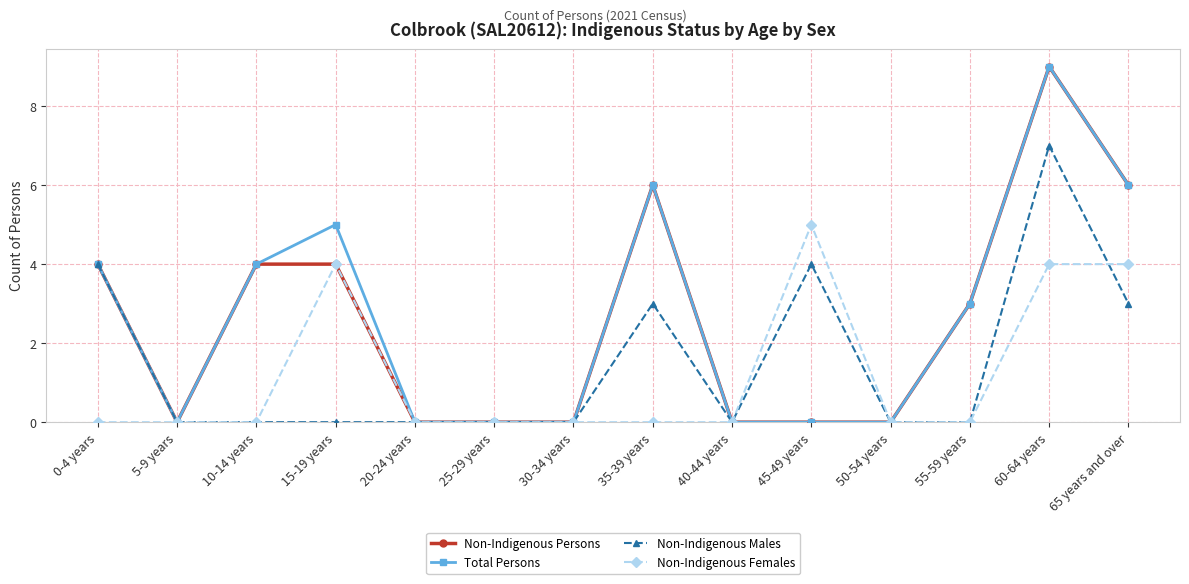

What is the sum of all Non-Indigenous Persons values?

36